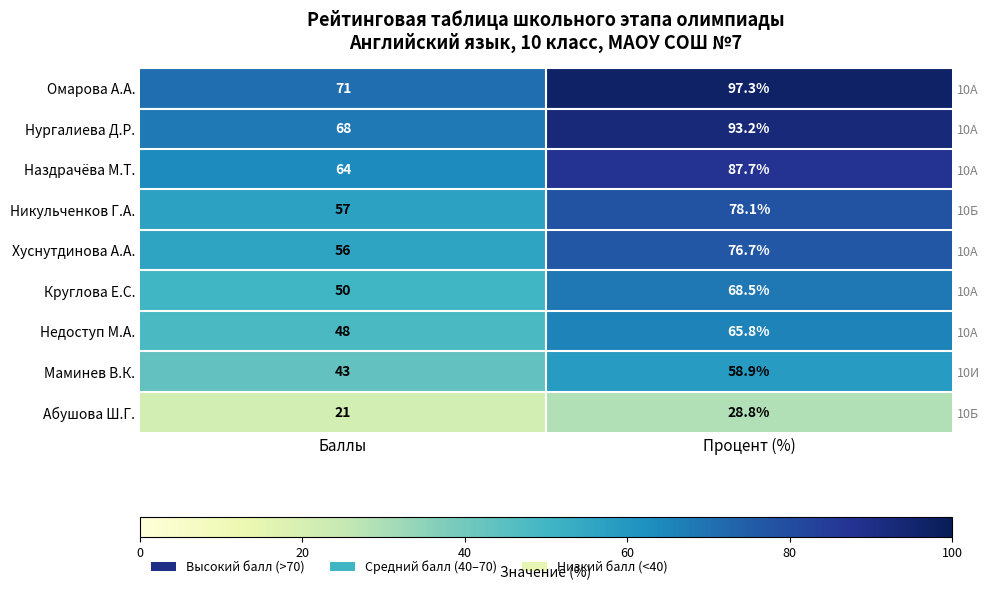

What is the total value across all series at Баллы?

478.0